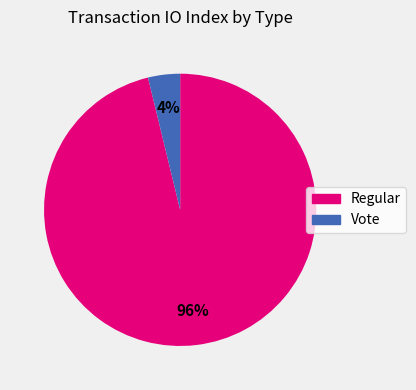

Which category has the biggest portion of the pie?

Regular